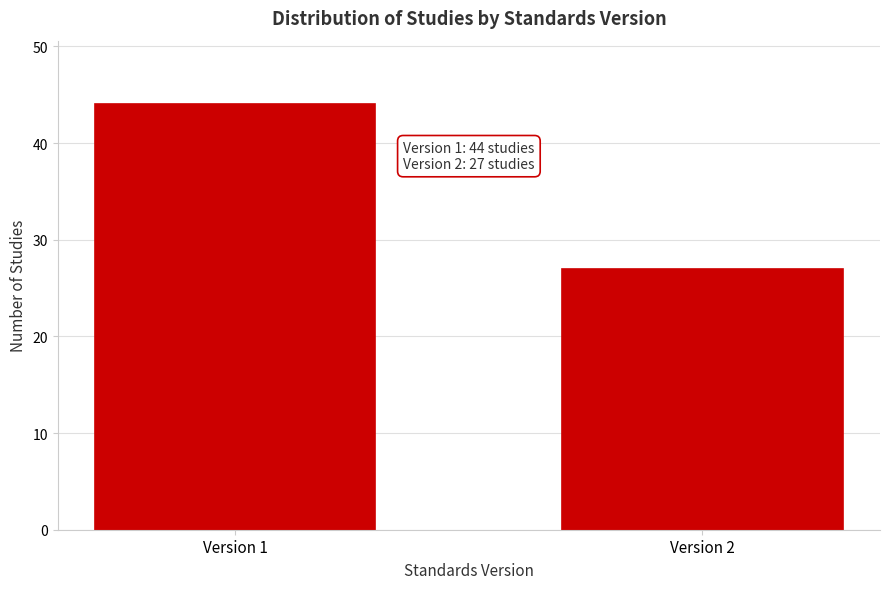

Reading left to right, list all the values displayed in this chart.

Version 1=44	Version 2=27